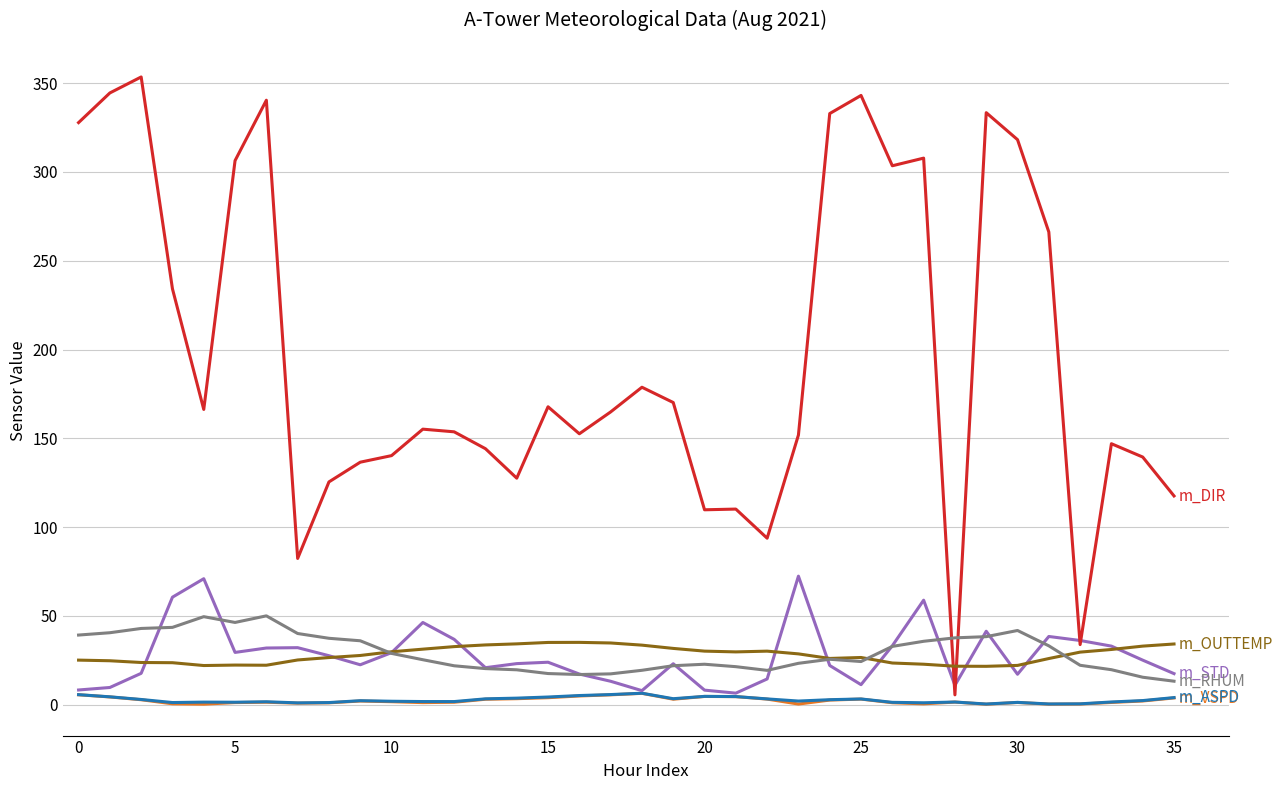

What is the maximum value shown in the chart?

353.5